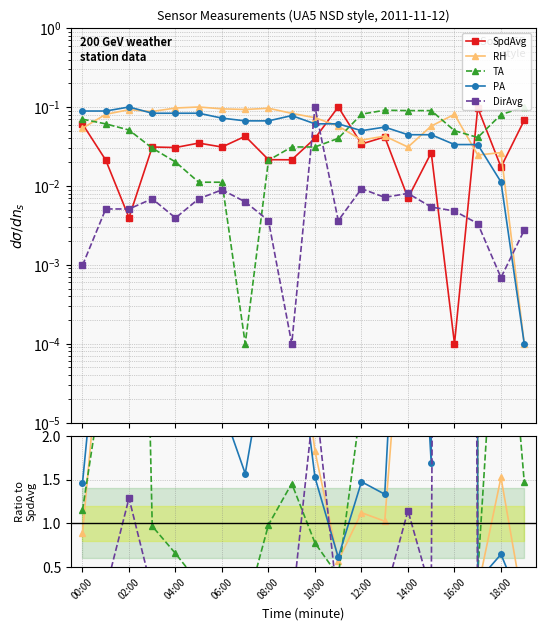

What is the label of the 19th point from the left?

18:00